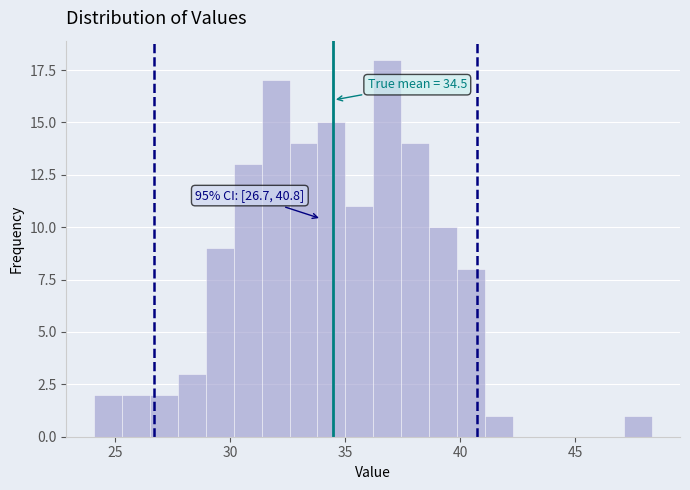

Read against the x-axis, roughly where is the centre of the tallest bar?

37.0